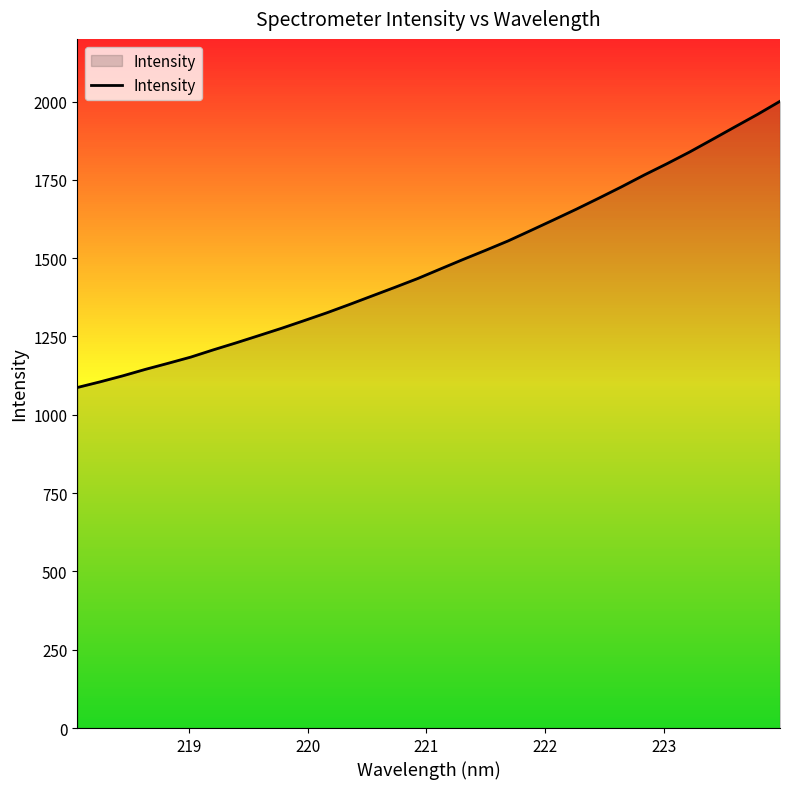

What is the difference between the second highest and minimum values?

871.6